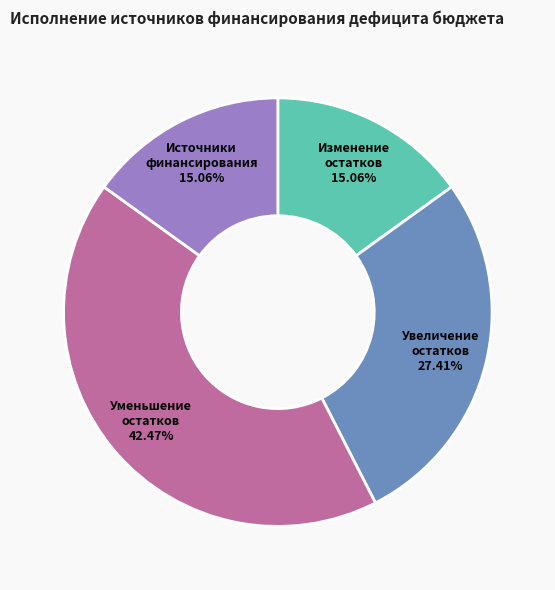

Combined, do Источники финансирования and Уменьшение остатков account for over 50%?

Yes